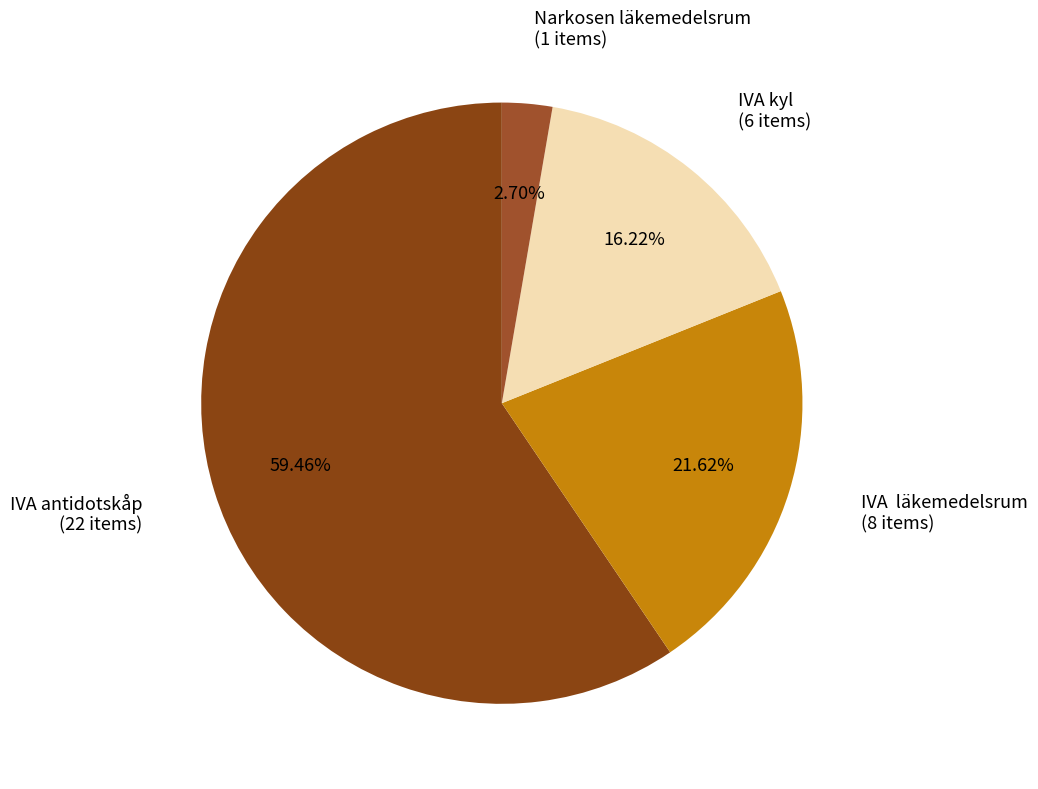

How many slices are in this pie chart?

4